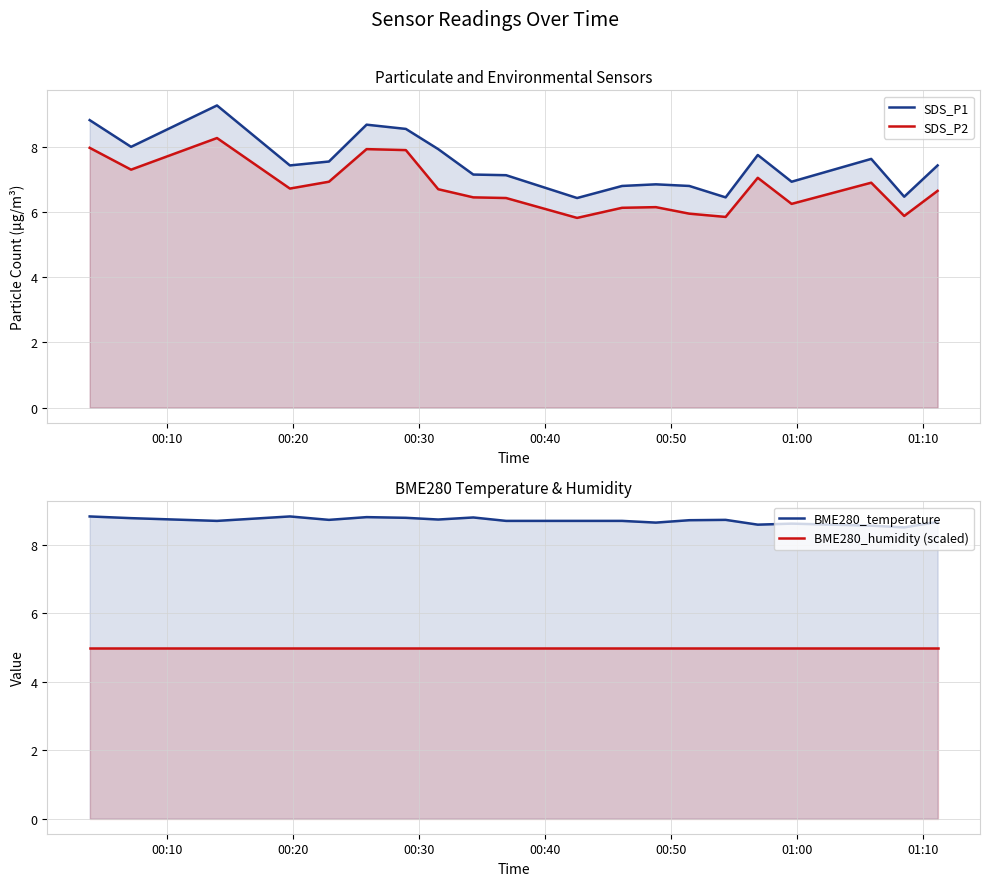

Is the value of SDS_P1 at 11 greater than the value of BME280_temperature at 00:20?

No